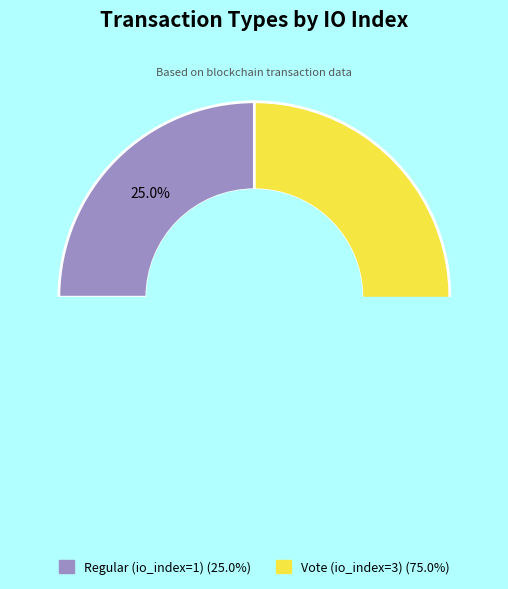

Is the sum of Regular (io_index=1) and Vote (io_index=3) greater than half?

Yes